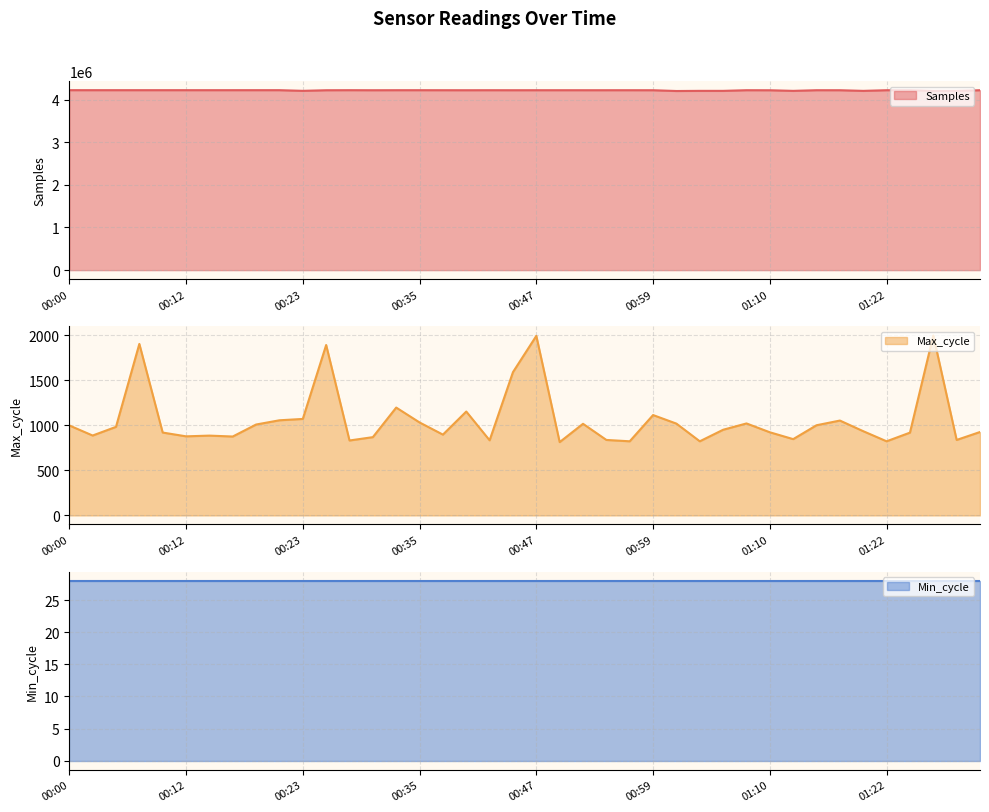

Which series has the widest spread of values?

Samples